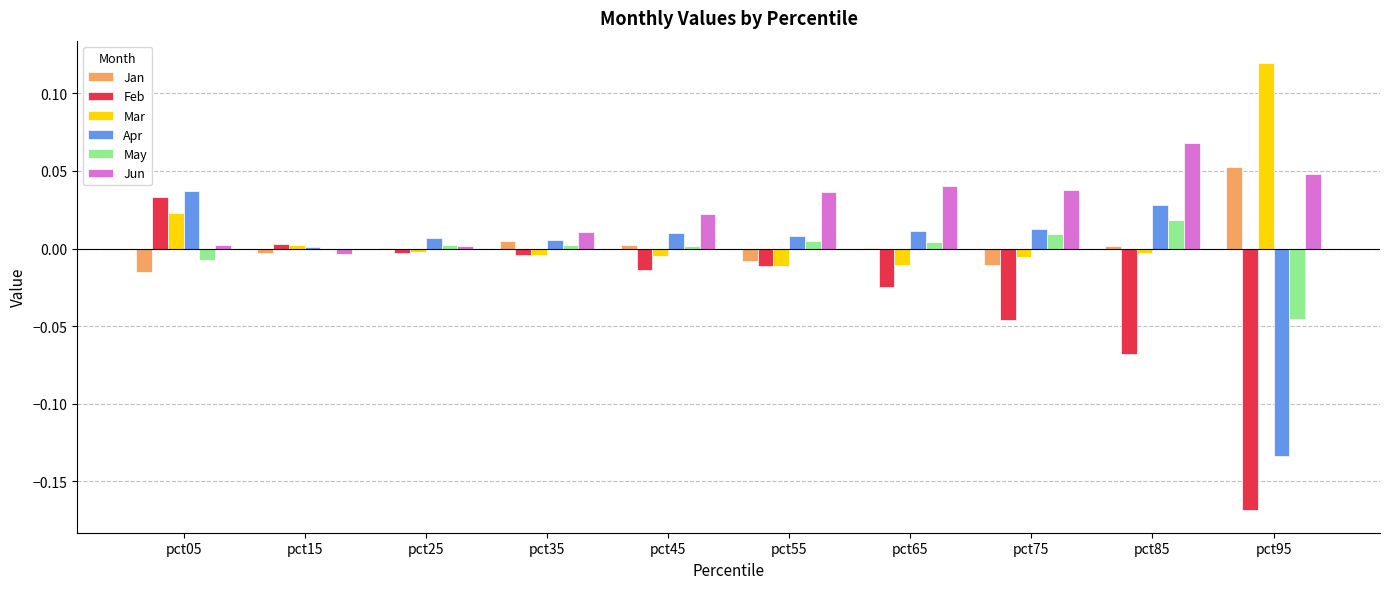

Count the number of categories in the chart.

10